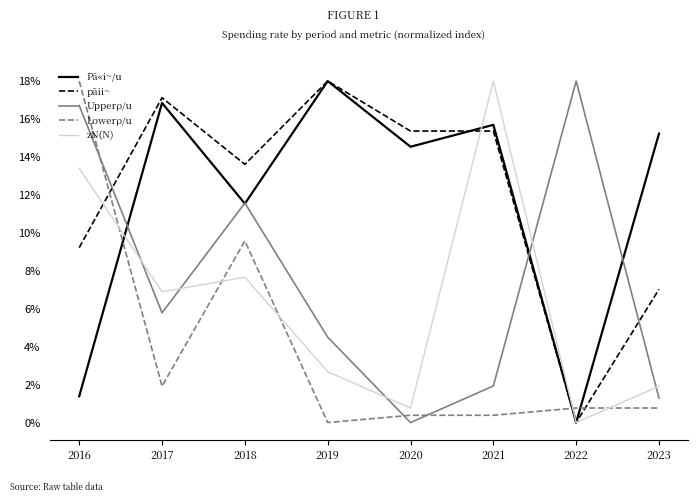

Does the chart have visible grid lines?

No